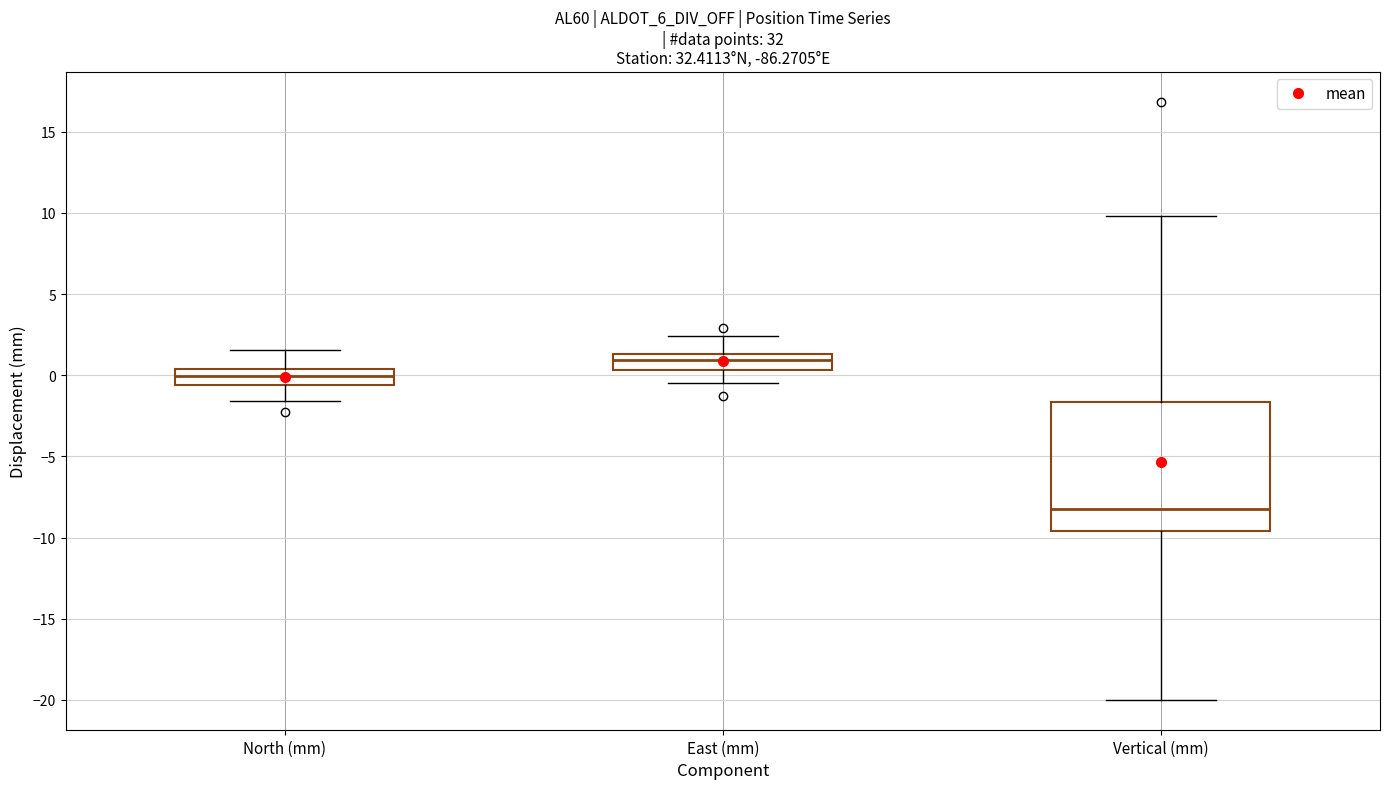

Reading left to right, transcribe this box plot: for each box, give where its median line is, the range the box spans, and where its two whiskers end, as read against the y-axis. The values are not printed on the chart, so give them approximately, as read against the axis.

North (mm): median 0.0, box -0.5 to 0.5, whiskers -1.5 to 1.5
East (mm): median 1.0, box 0.5 to 1.5, whiskers -0.5 to 2.5
Vertical (mm): median -8.0, box -9.5 to -1.5, whiskers -20.0 to 10.0